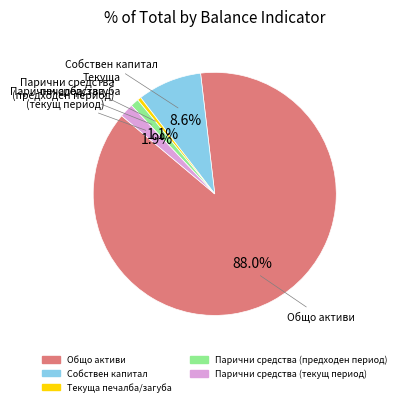

Between Собствен капитал and Общо активи, which is larger?

Общо активи